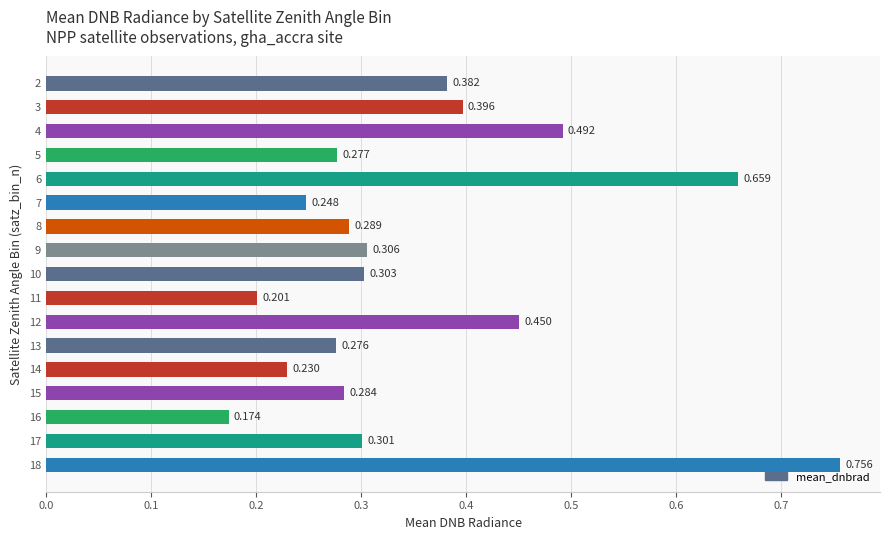

Count the number of data series in this chart.

1